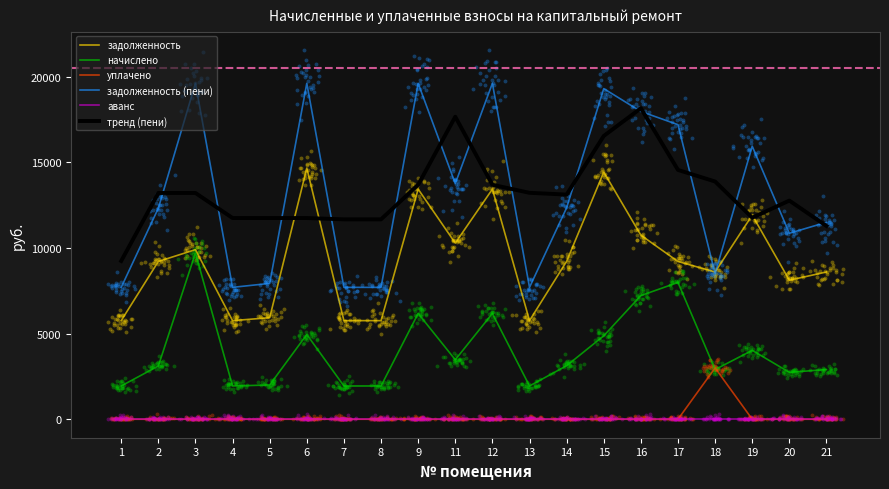

At how many categories does at least one series exceed 8514?

20